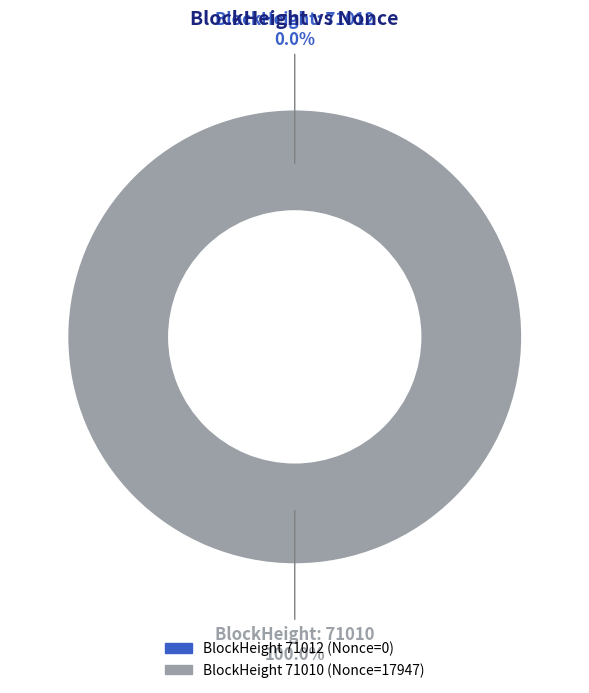

Combined, what portion of the pie is 71010 and 71012?

100.0%